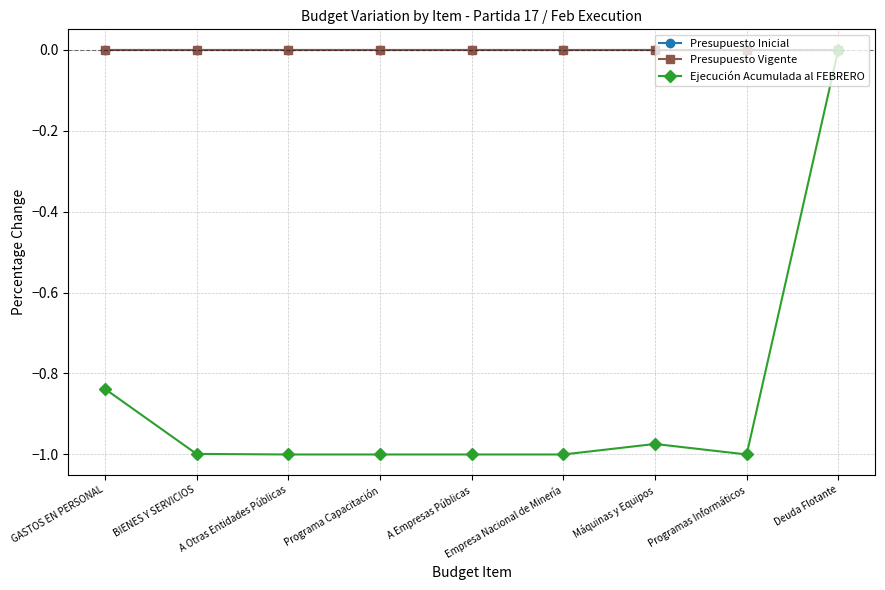

What is the smallest value displayed?

-1.0